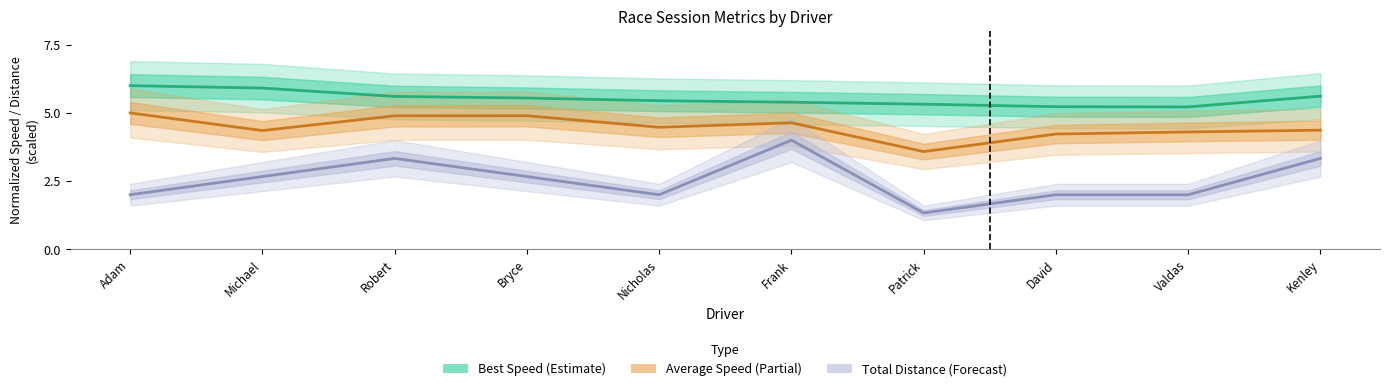

Rank the categories by Average Speed value from lowest to highest.

Patrick, David, Valdas, Michael, Kenley, Nicholas, Frank, Robert, Bryce, Adam